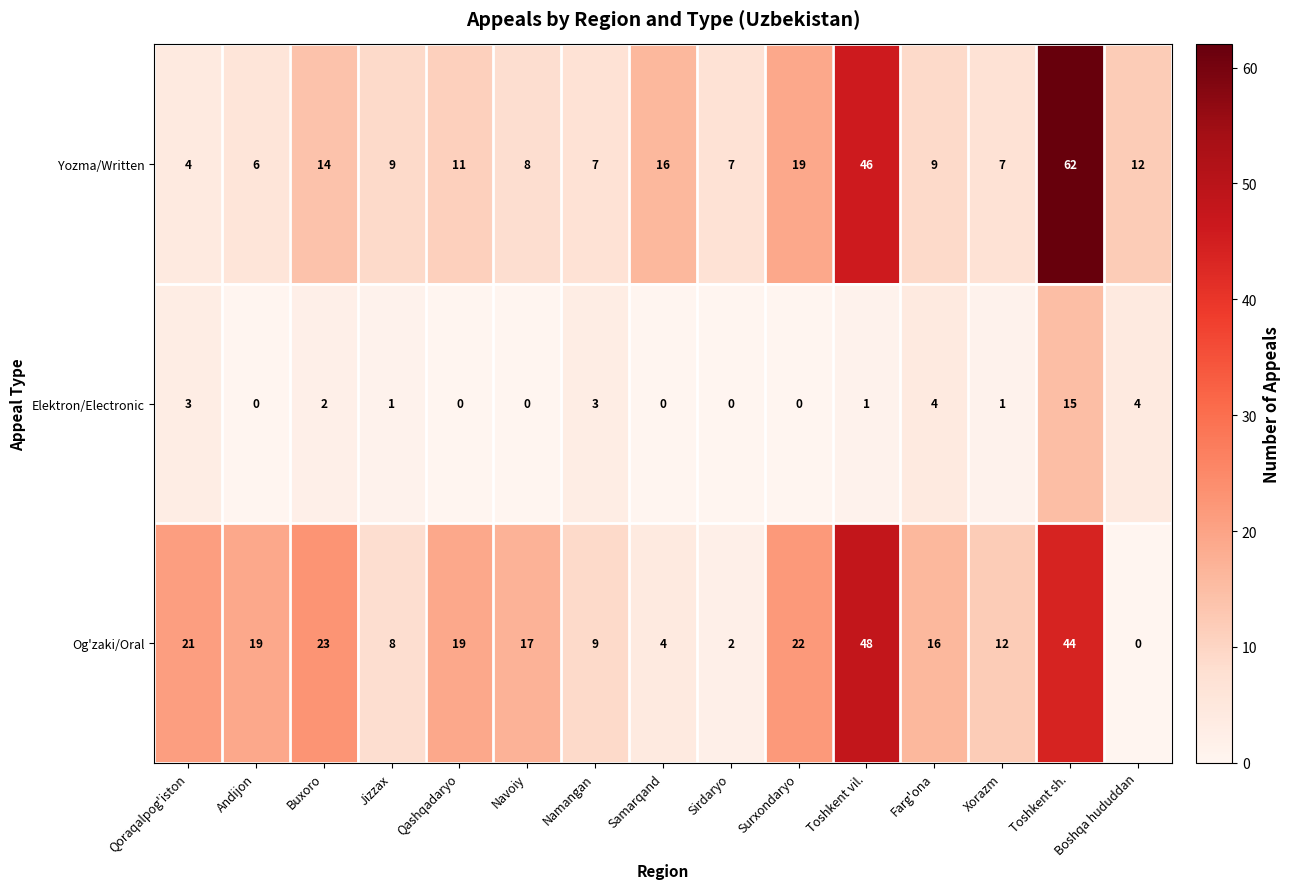

True or false: Og'zaki/Oral has a value of 22 at Surxondaryo.

True